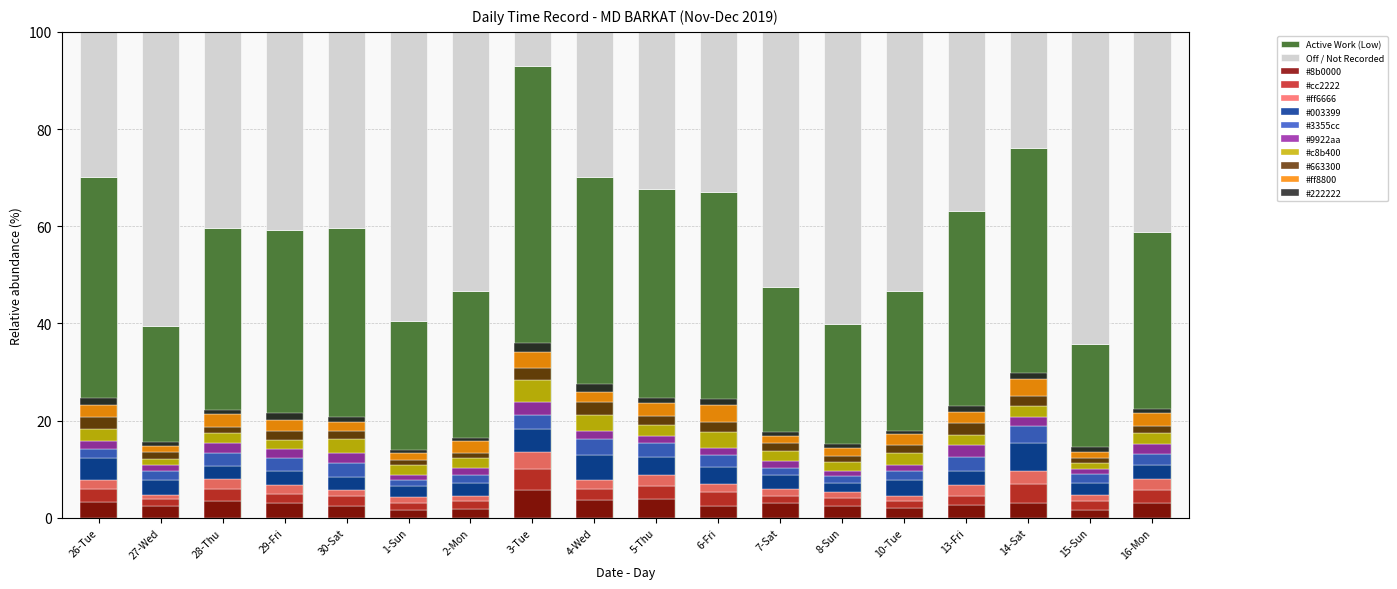

Reading left to right, list all the values displayed in this chart.

26-Tue=70.1	27-Wed=39.5	28-Thu=59.7	29-Fri=59.2	30-Sat=59.5	1-Sun=40.5	2-Mon=46.8	3-Tue=92.9	4-Wed=70.2	5-Thu=67.6	6-Fri=67.1	7-Sat=47.6	8-Sun=39.9	10-Tue=46.7	13-Fri=63.1	14-Sat=76.1	15-Sun=35.7	16-Mon=58.8